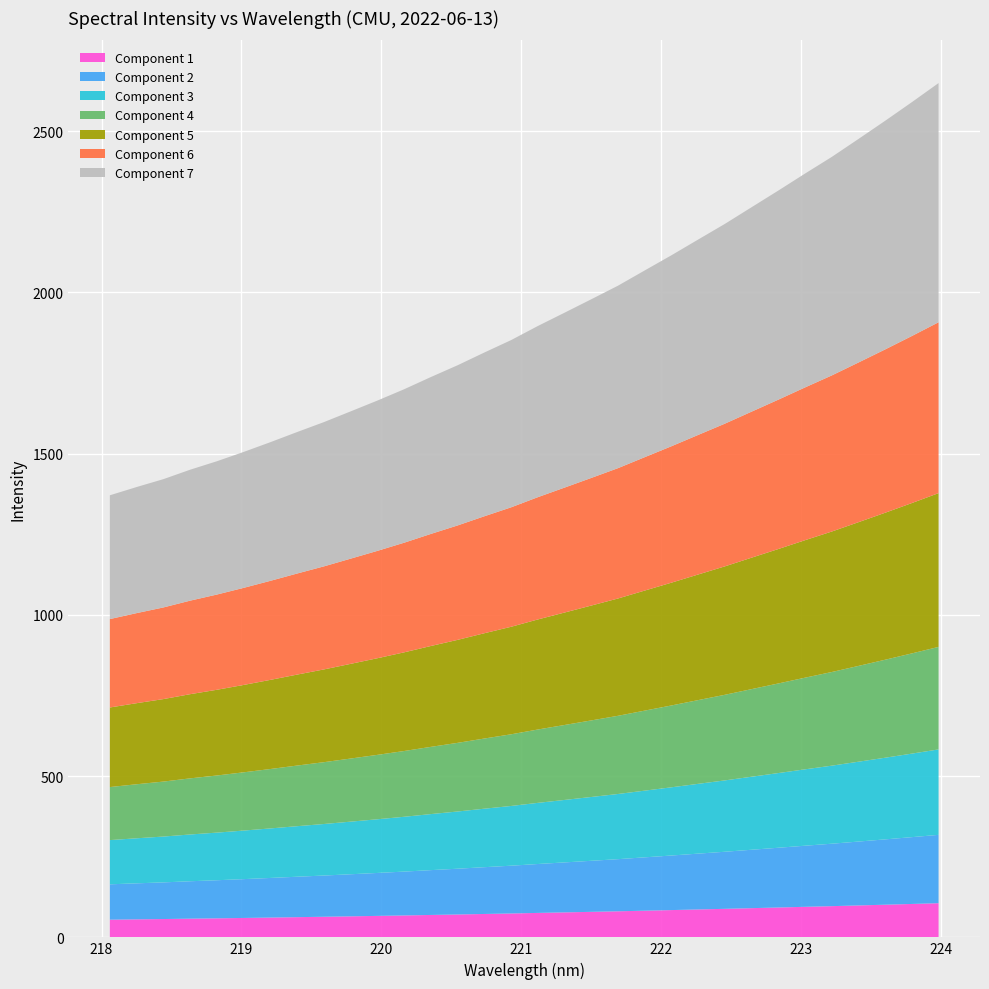

Reading right to left, transcribe all the data shown in this chart.

2648.6	2589.5	2531.7	2475.3	2419.6	2368.1	2315.4	2263.8	2212.1	2163.6	2114.8	2067.8	2020.5	1978.4	1936.7	1895.5	1851.8	1813.3	1773.8	1737.3	1699.4	1664.3	1630.8	1597.5	1566.8	1535.3	1505.0	1476.2	1449.9	1420.6	1396.2	1370.6